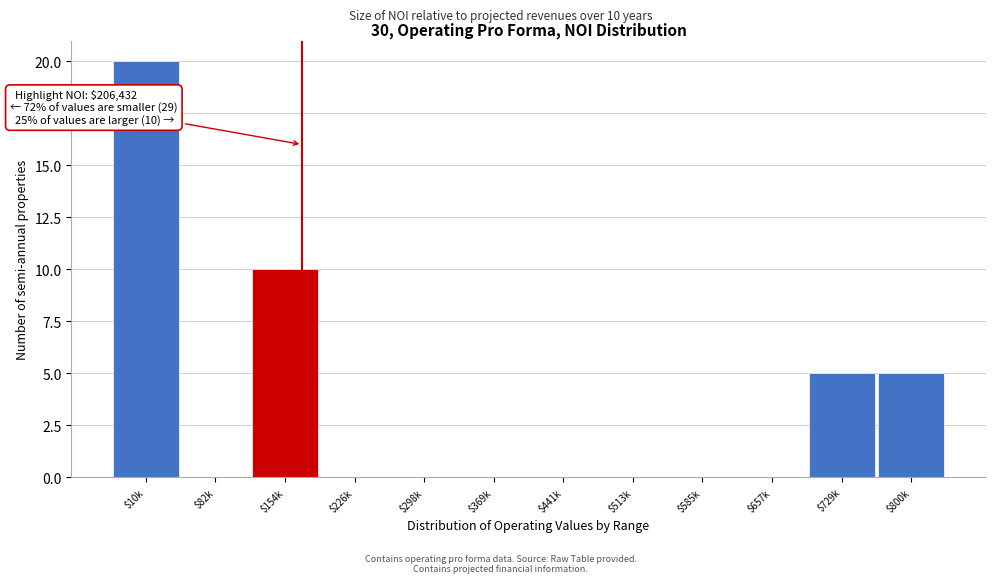

Which category has the highest value across all series?

$10k